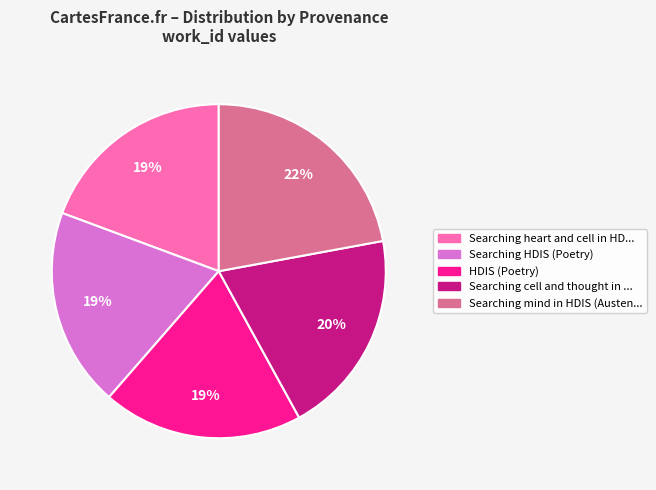

Is there a majority slice in this chart?

No